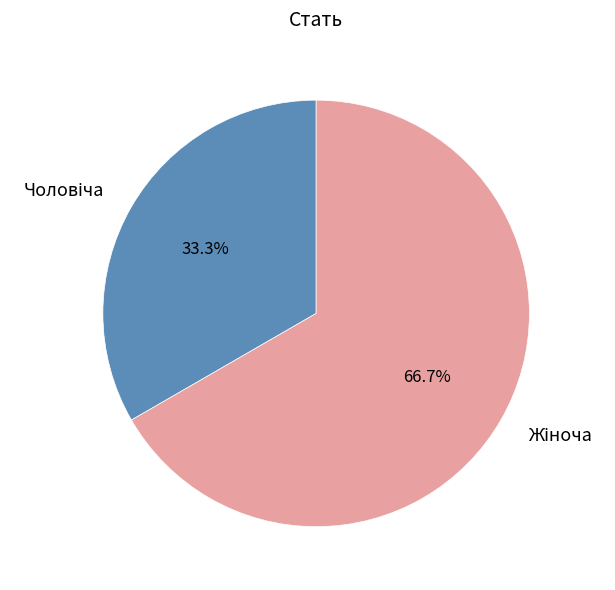

Does any single category account for the majority?

Yes